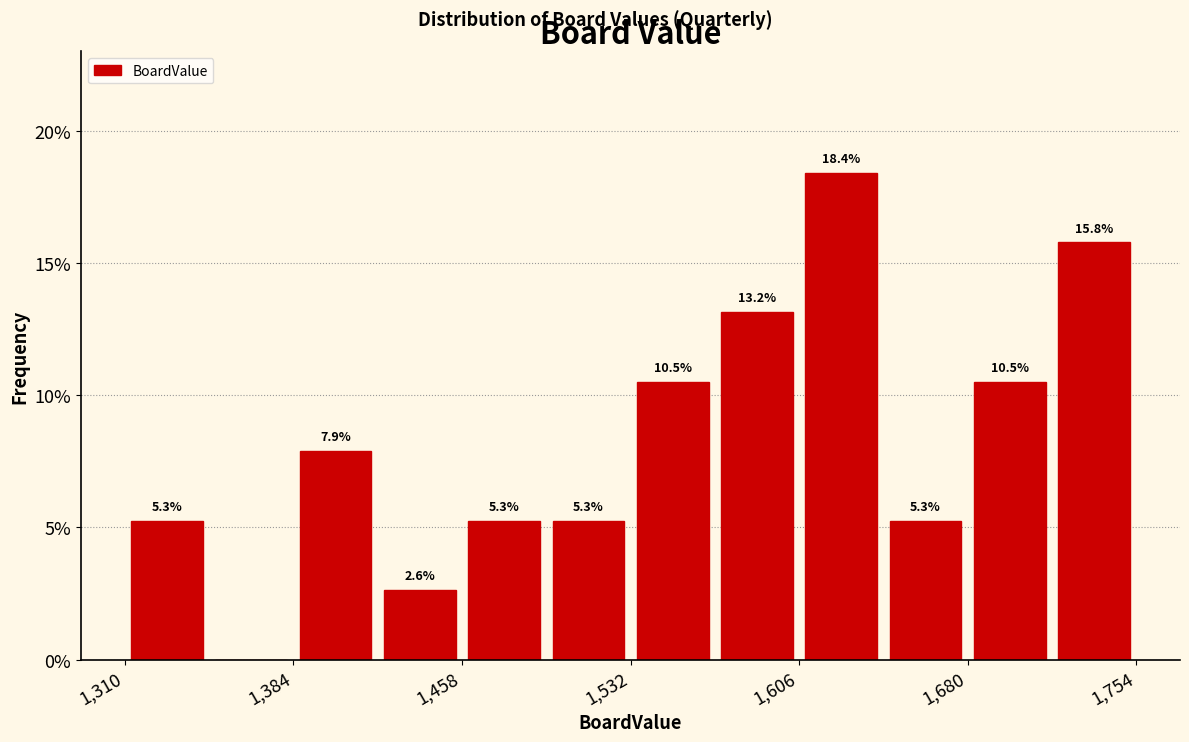

Read against the x-axis, roughly where is the centre of the tallest bar?

1620